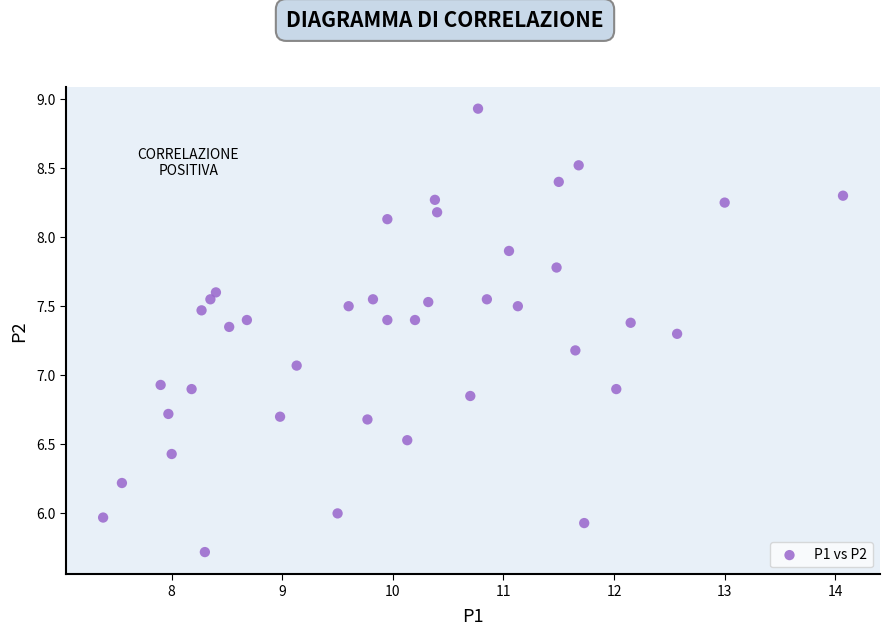

What is the range of Y values (max minus min)?

3.2